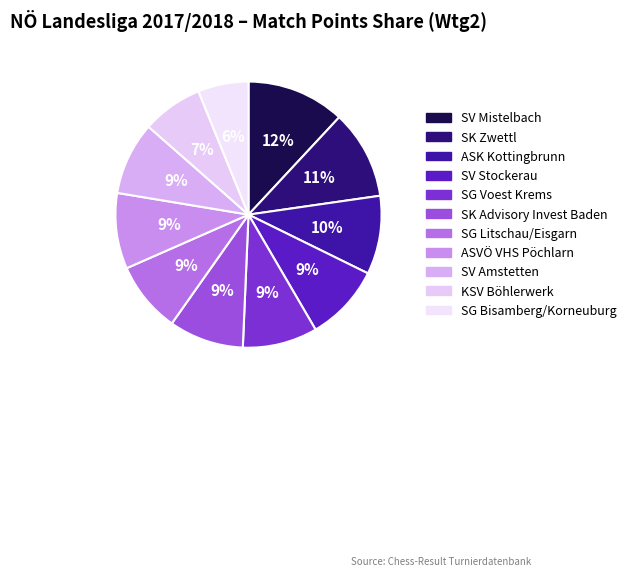

What percentage is NOT represented by SV Amstetten?

91.1%